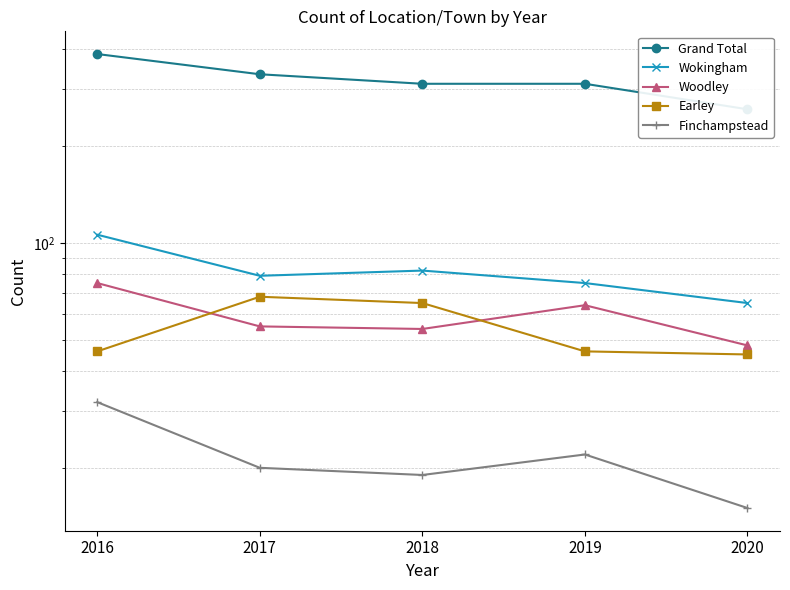

What are all the series names shown in the legend?

Grand Total, Wokingham, Woodley, Earley, Finchampstead